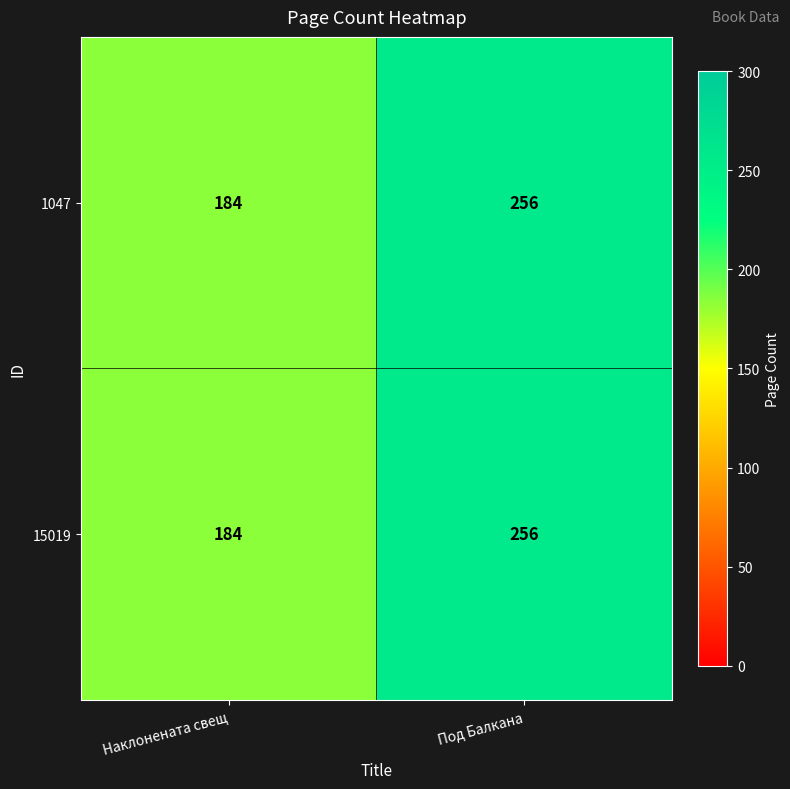

What is the difference between the 1047 values at Под Балкана and Наклонената свещ?

72